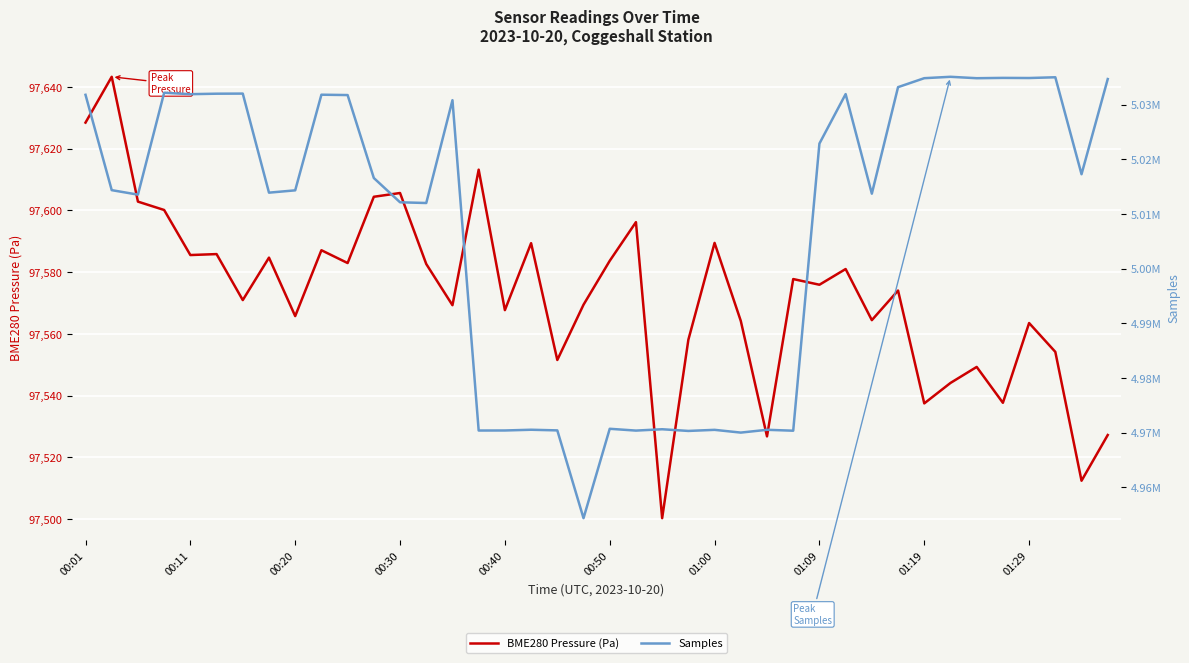

What are all the series names shown in the legend?

BME280 Pressure (Pa), Samples